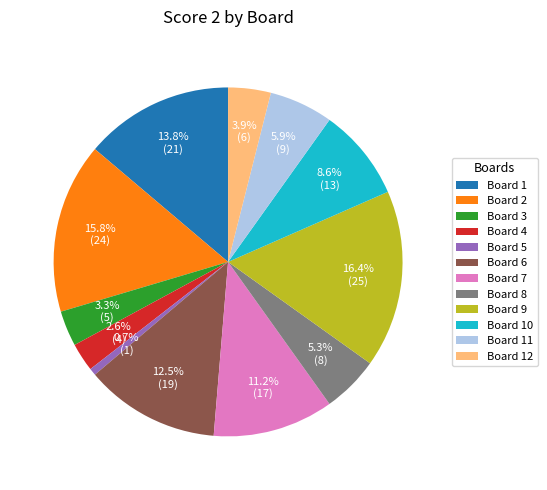

Is there any slice that represents more than half of the pie?

No